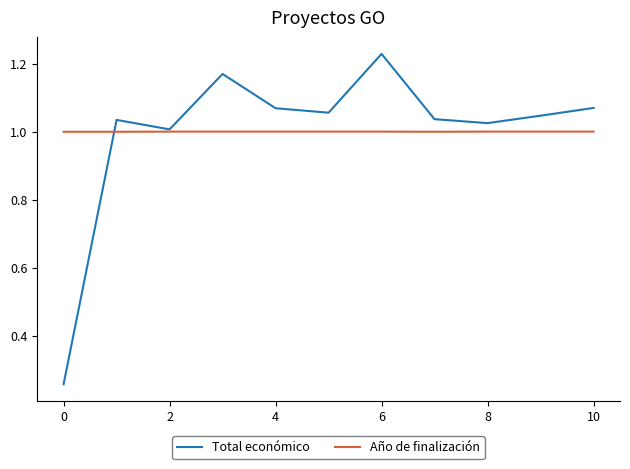

Which series has the largest range (max minus min)?

Total económico